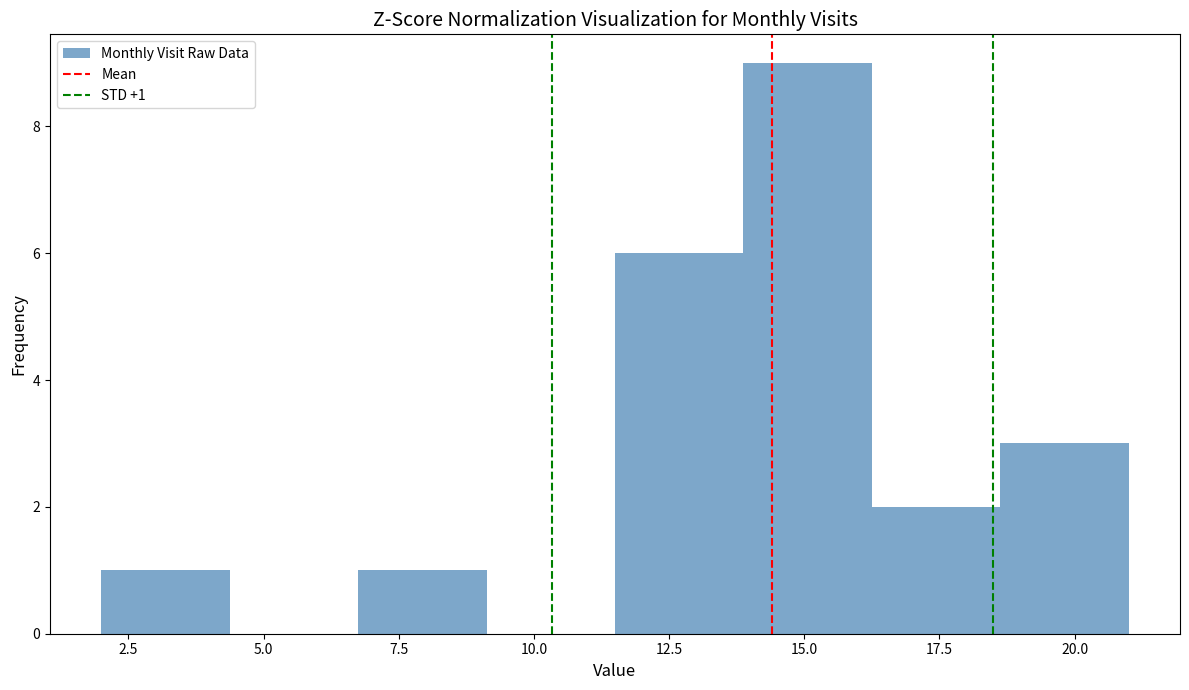

Which range on the x-axis has the tallest bar?

14.0 to 16.5